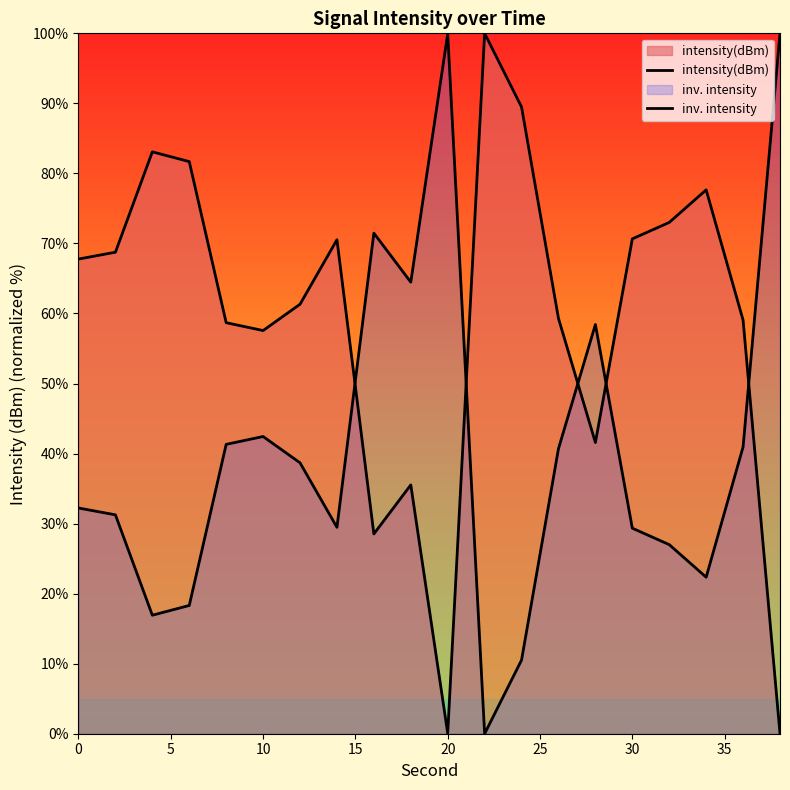

How many series are shown in this chart?

2